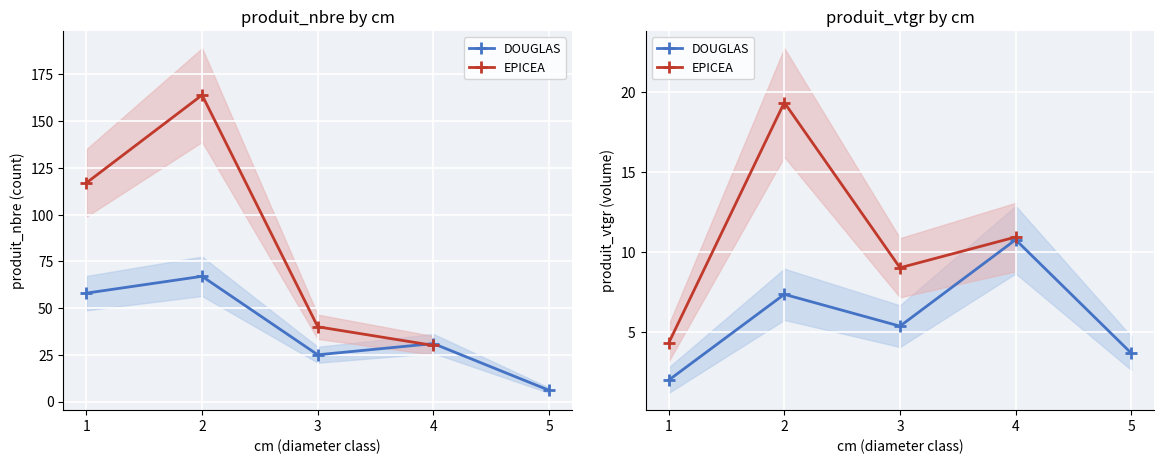

Reading left to right, what are all the values shown in this chart?

produit_nbre: 58.0	67.0	25.0	31.0	6.0	117.0	164.0	40.0	30.0
produit_vtgr: 2.0	7.3	5.3	10.8	3.7	4.3	19.3	9.0	10.9